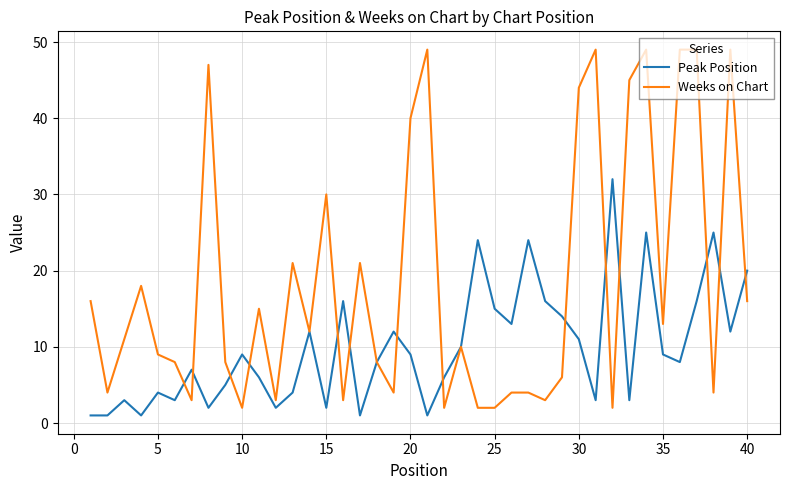

What is the maximum value for Peak Position?

32